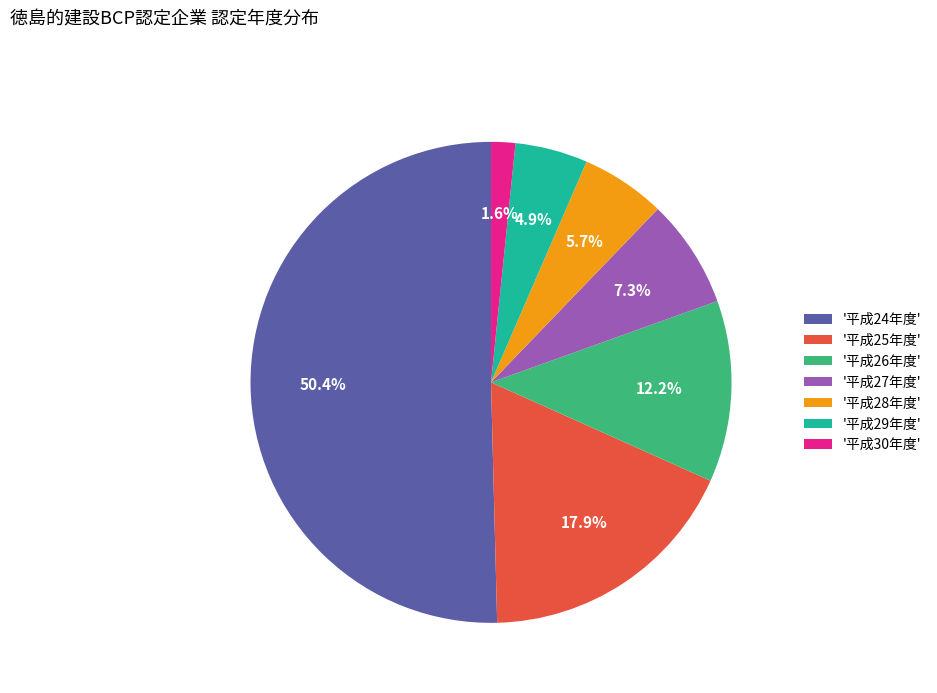

Rank the categories by value from highest to lowest.

'平成24年度', '平成25年度', '平成26年度', '平成27年度', '平成28年度', '平成29年度', '平成30年度'